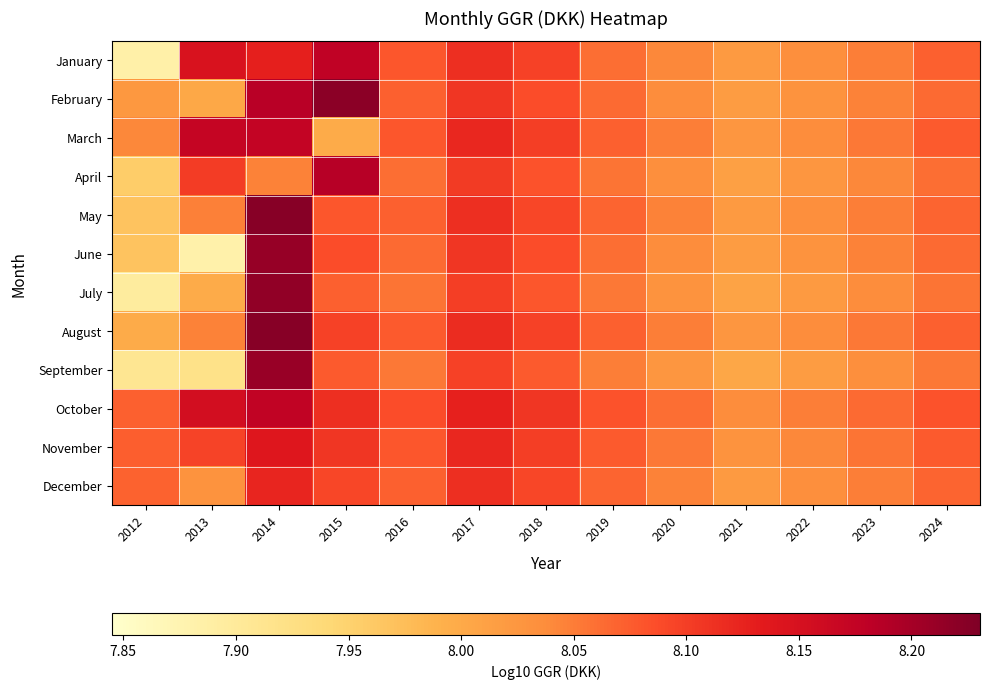

What is the total value across all series at 2019?

96.8